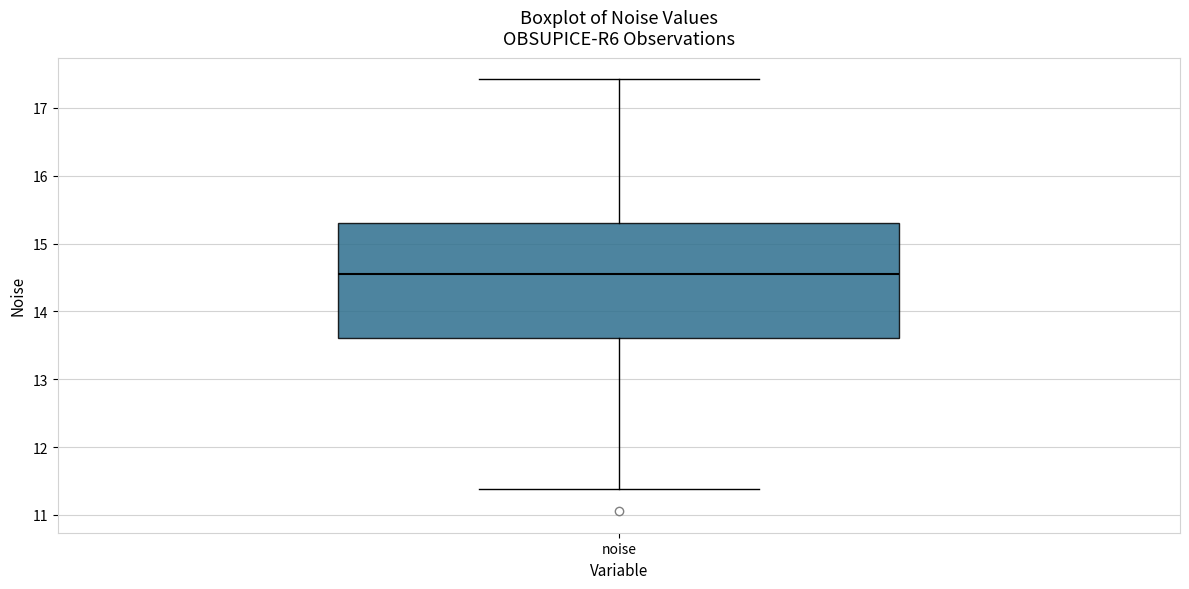

Transcribe this box plot: give where the median line is, the range the box spans, and where the two whiskers end, as read against the y-axis. The values are not printed on the chart, so give them approximately, as read against the axis.

median 14.6, box 13.6 to 15.3, whiskers 11.4 to 17.4